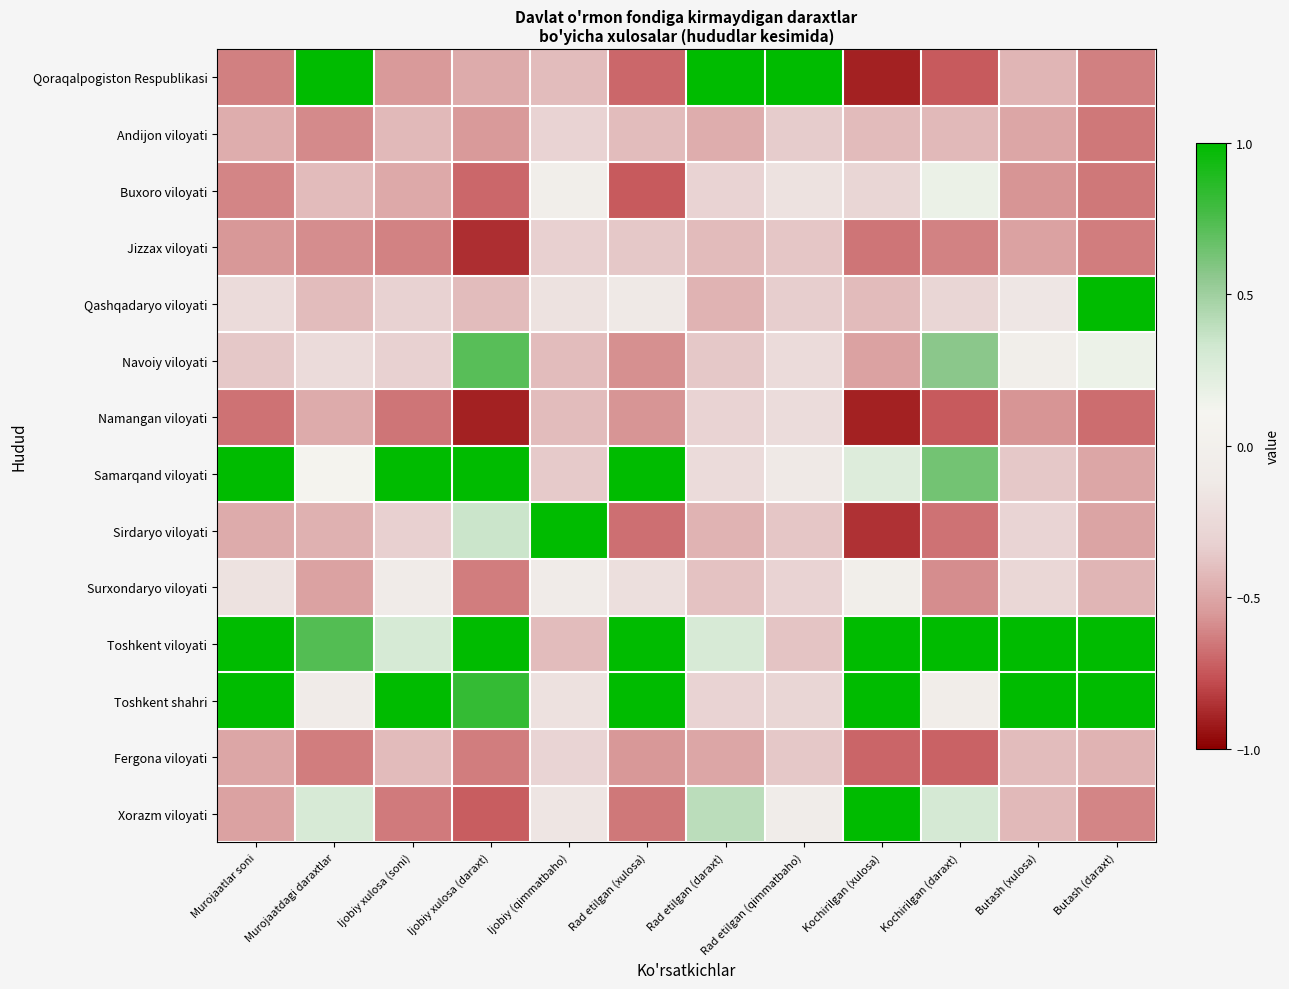

Which series has the largest total across all categories?

Toshkent viloyati